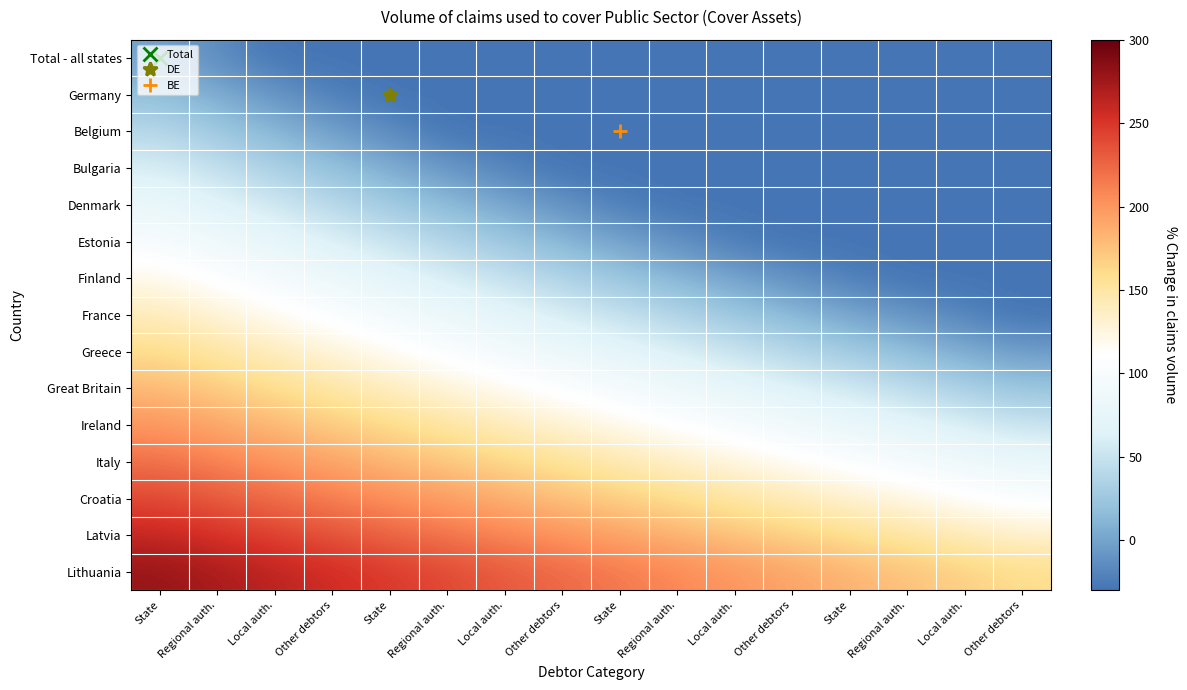

What is the difference between the highest and lowest values at State?

280.0